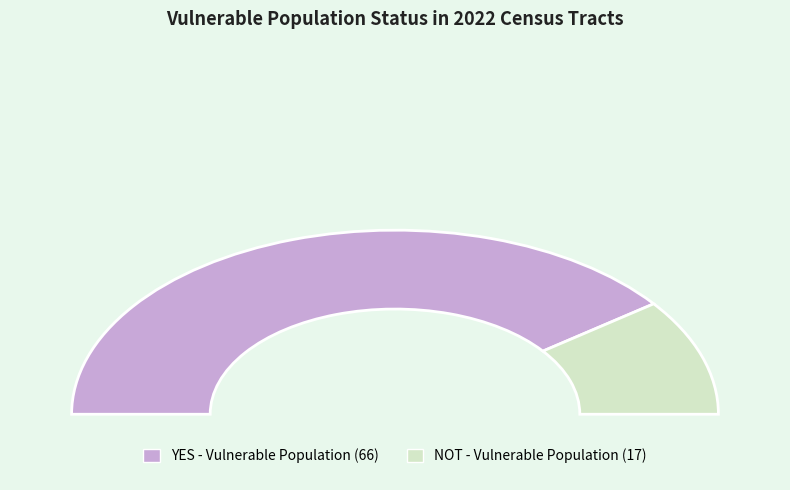

Does 27 account for over 50% of the chart?

No